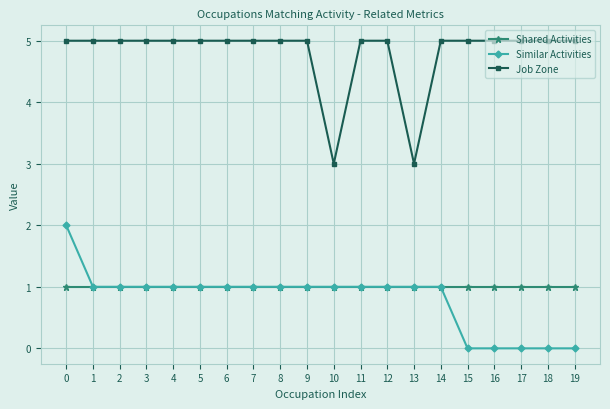

Does the chart have visible grid lines?

Yes